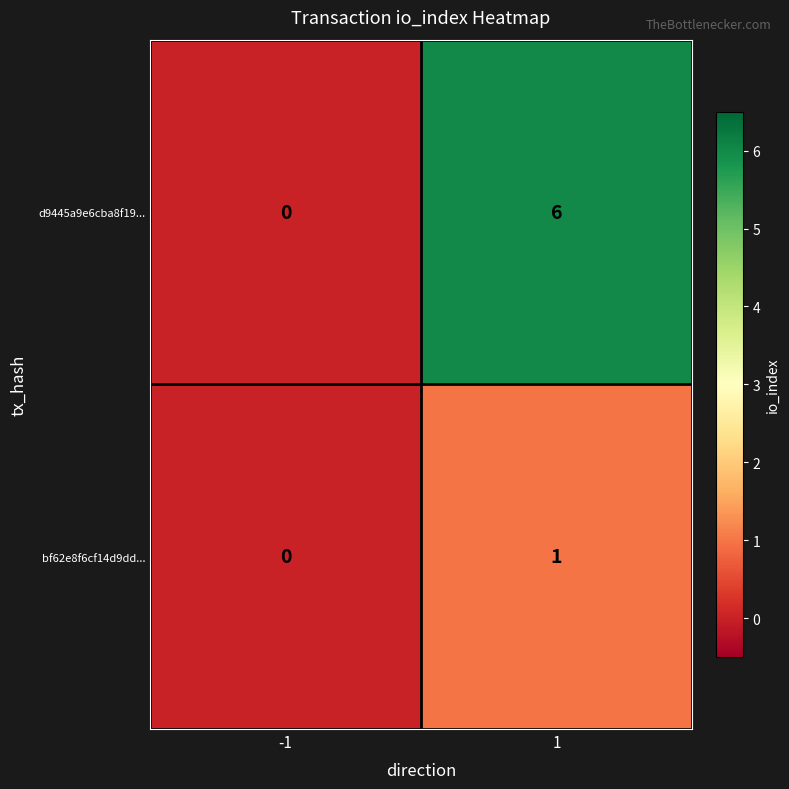

Rank the series at 1 from highest to lowest value.

d9445a9e6cba8f19..., bf62e8f6cf14d9dd...